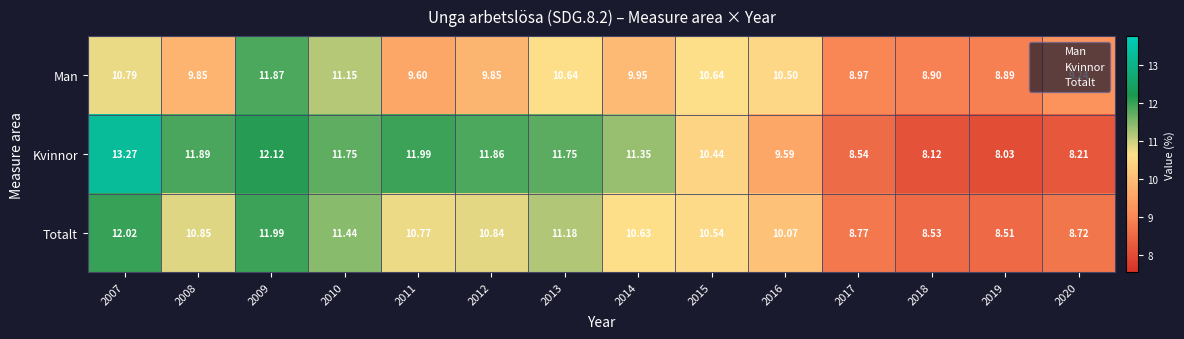

Rank the series at 2020 from lowest to highest value.

Kvinnor, Totalt, Man